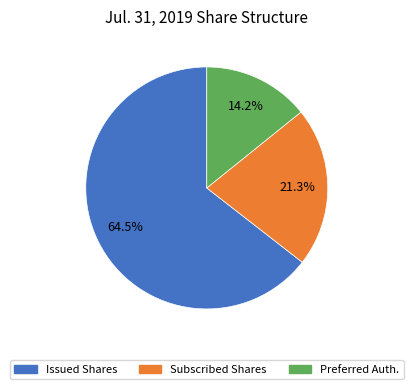

What is the majority slice?

Issued Shares